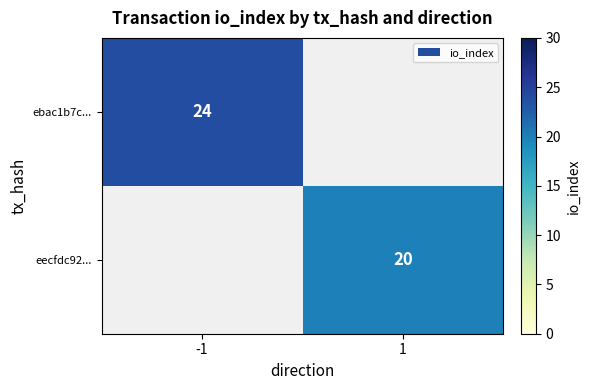

How many categories are shown in the chart?

2